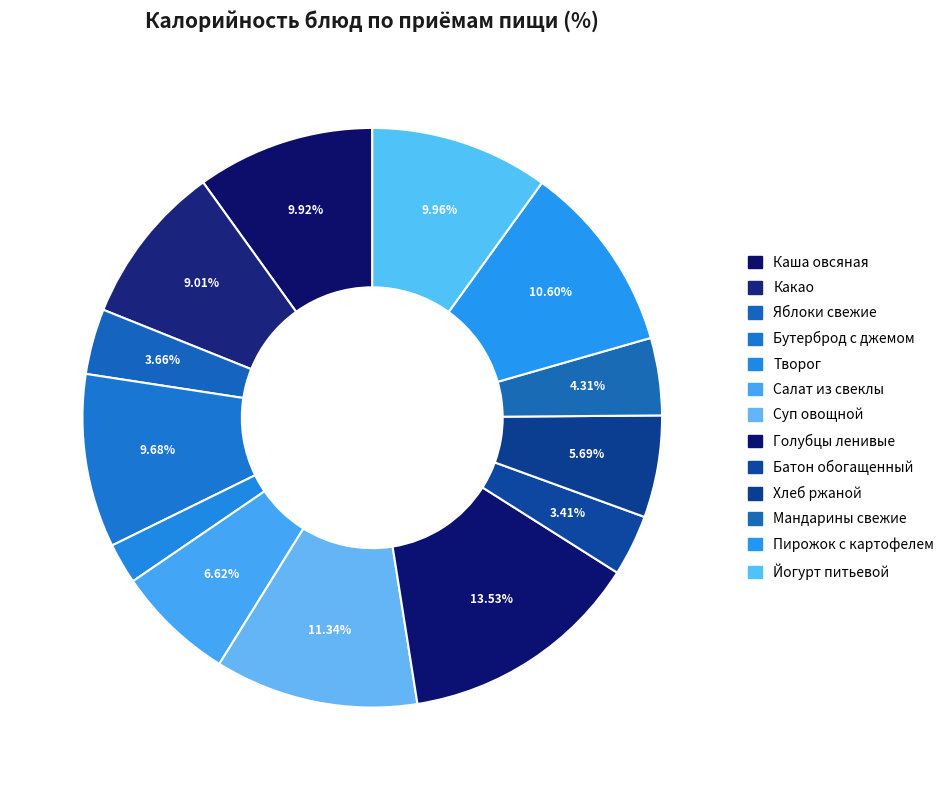

The Батон обогащенный slice represents 12% of the pie. True or false?

False